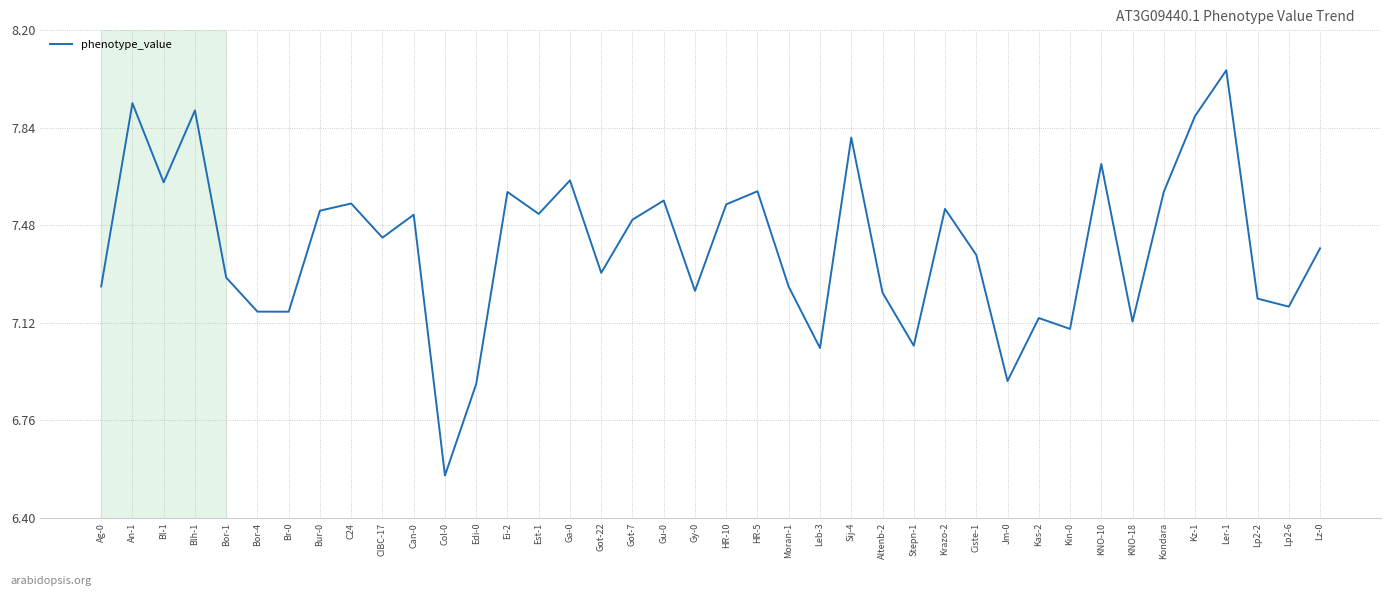

Is this an area chart (filled region under the line)?

No